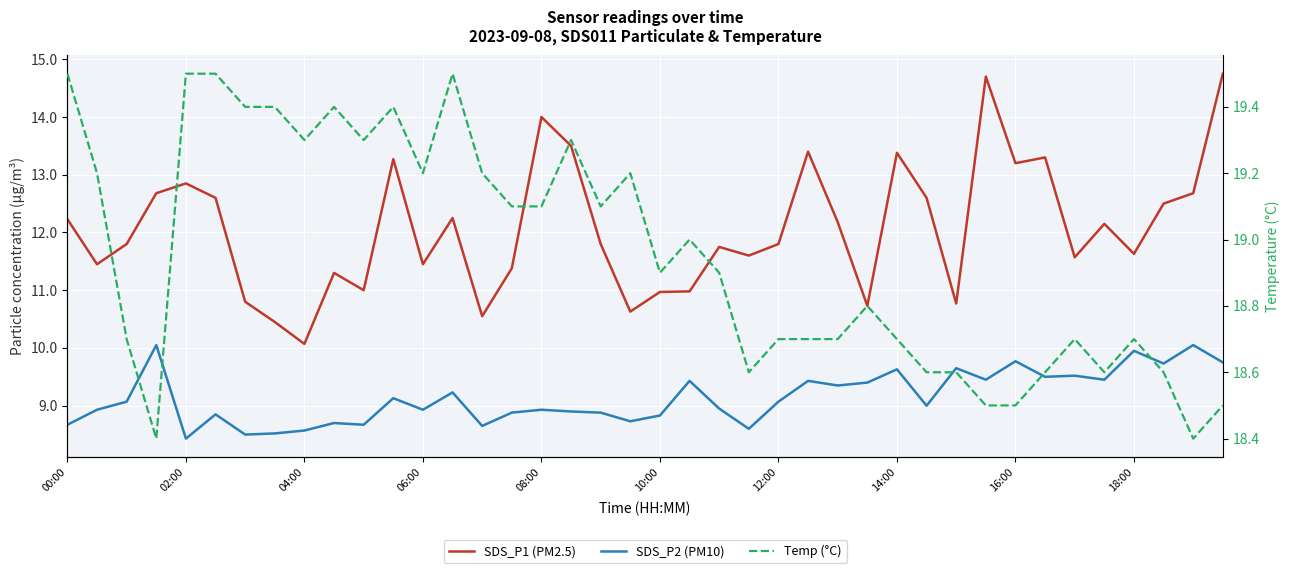

At how many categories does at least one series exceed 9?

40